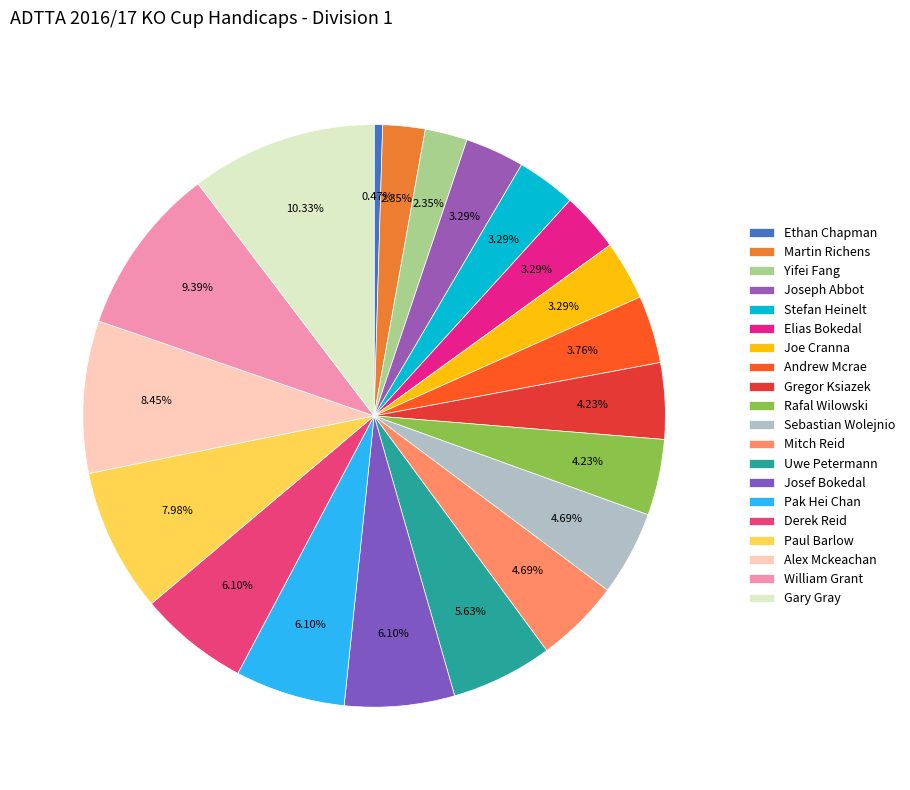

How many segments does this pie chart have?

20